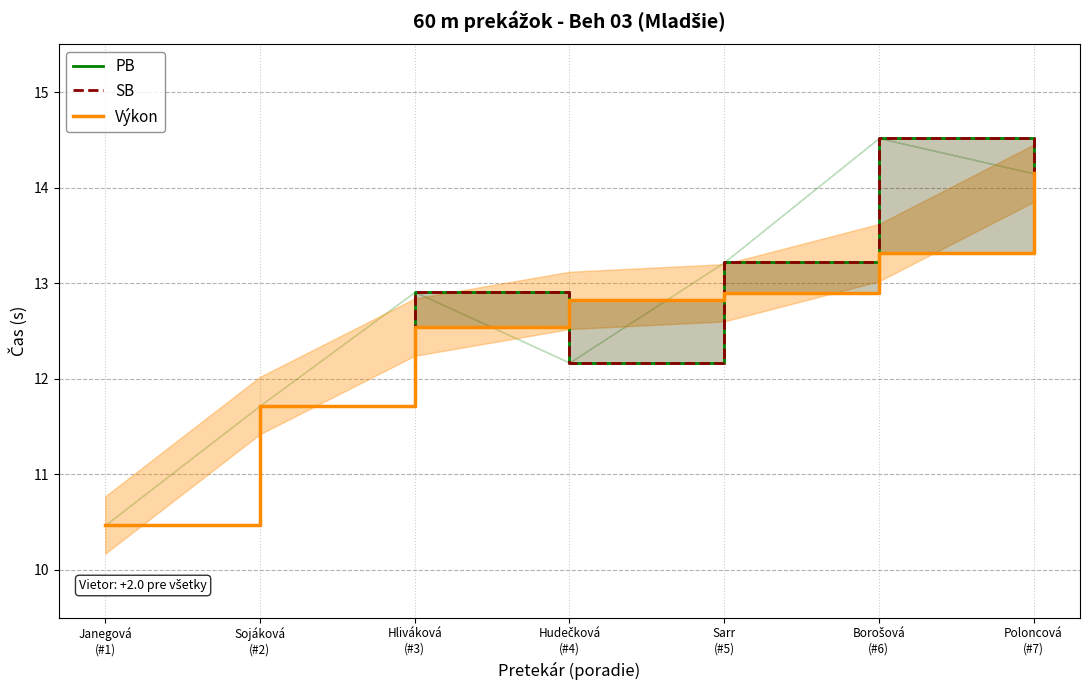

Is it true that Výkon equals 6.1 at Janegová
(#1)?

False